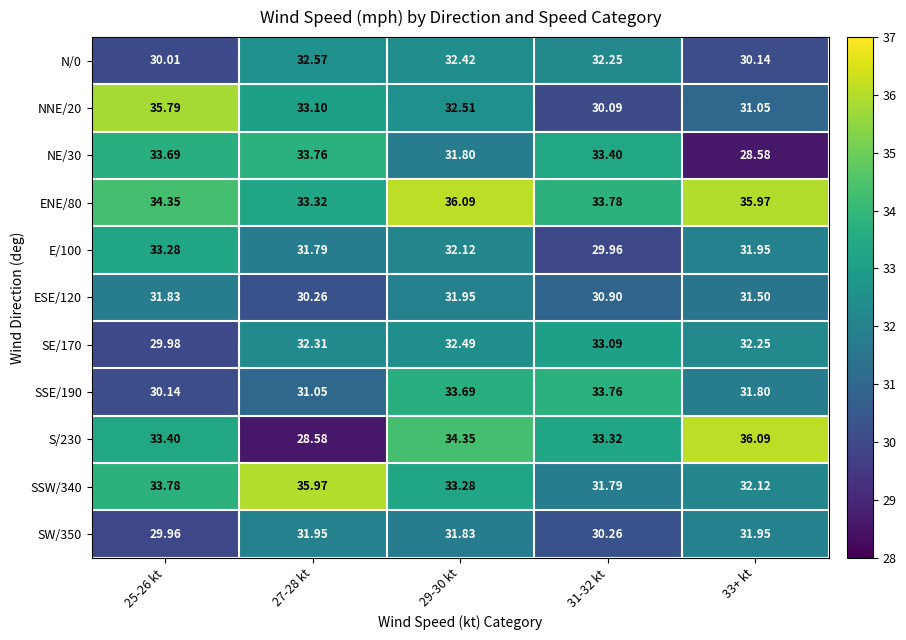

How many distinct data groups are displayed?

11